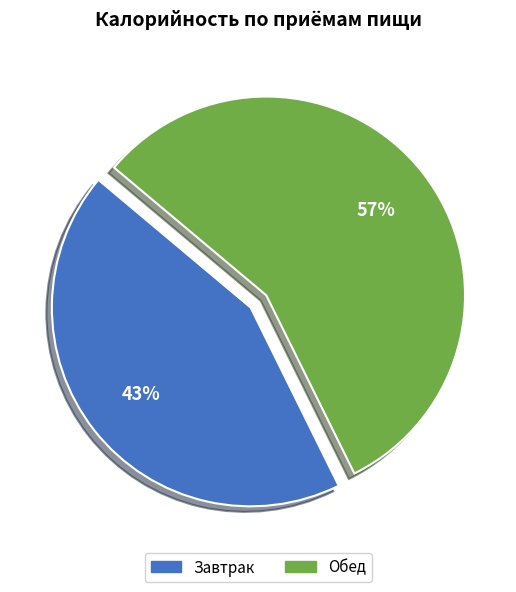

To the nearest percent, what is the combined percentage of Обед and Завтрак?

100%